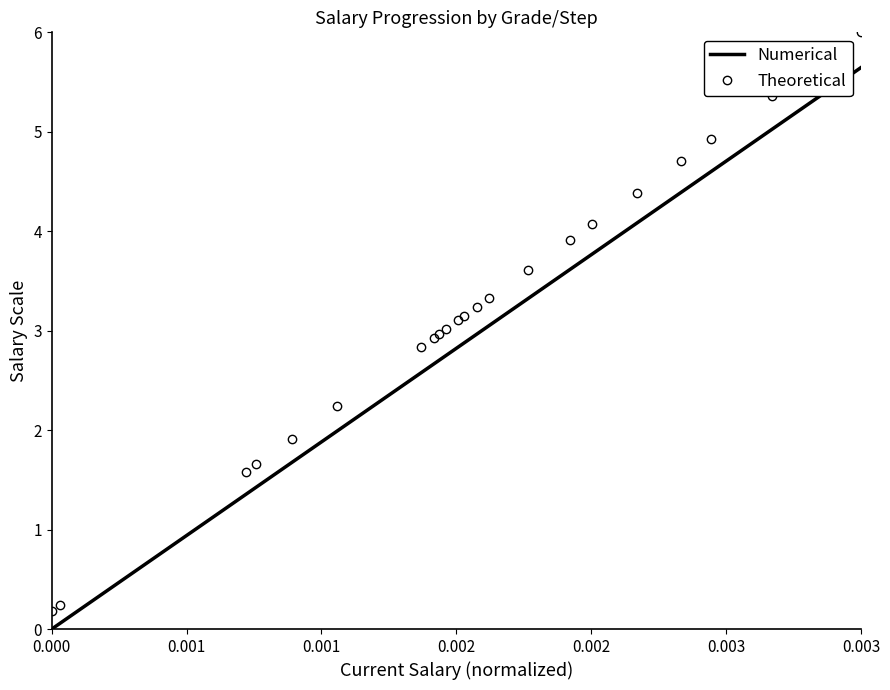

How many categories are shown in the chart?

22